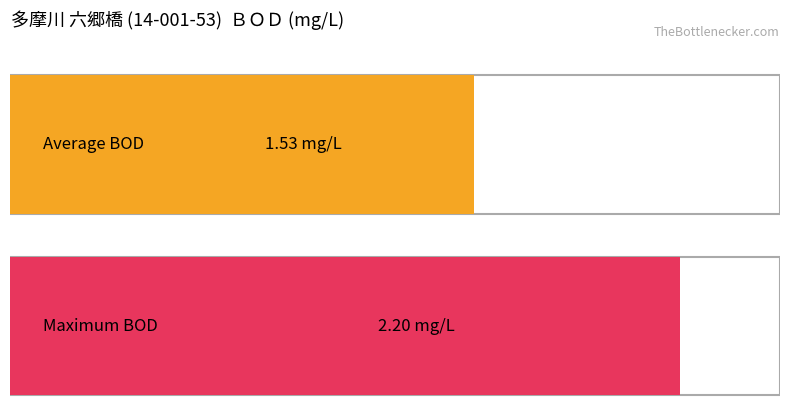

What is the average value?

1.5